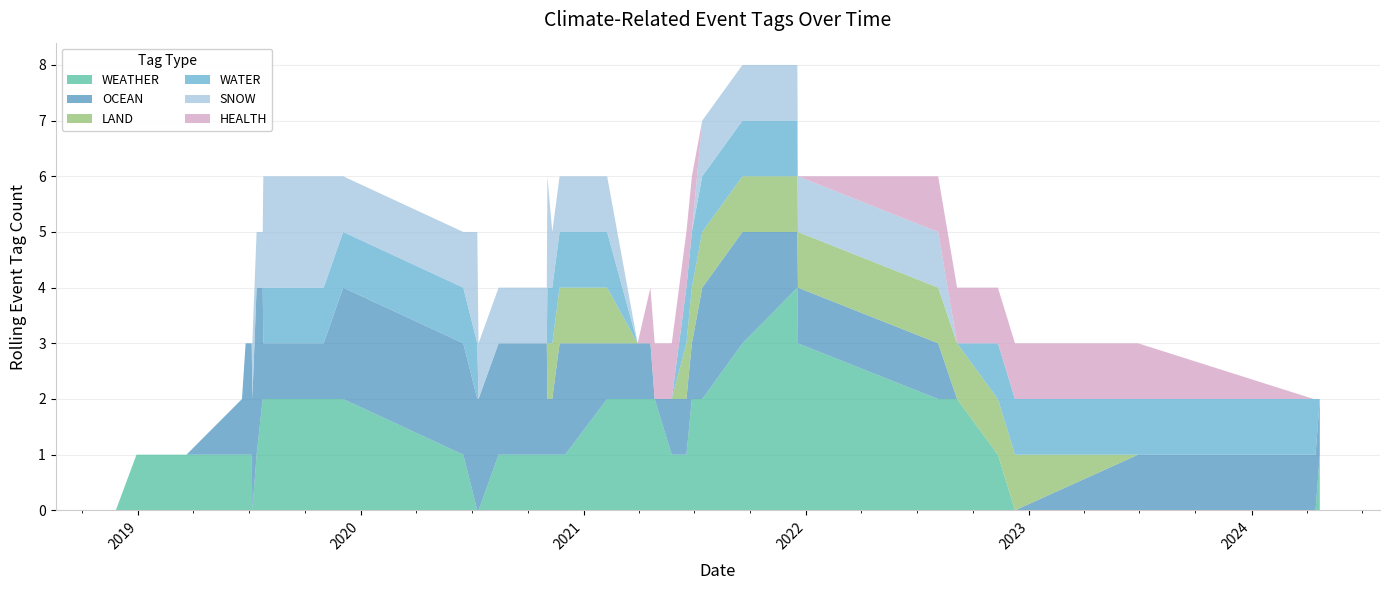

What is the highest value of the WEATHER series?

4